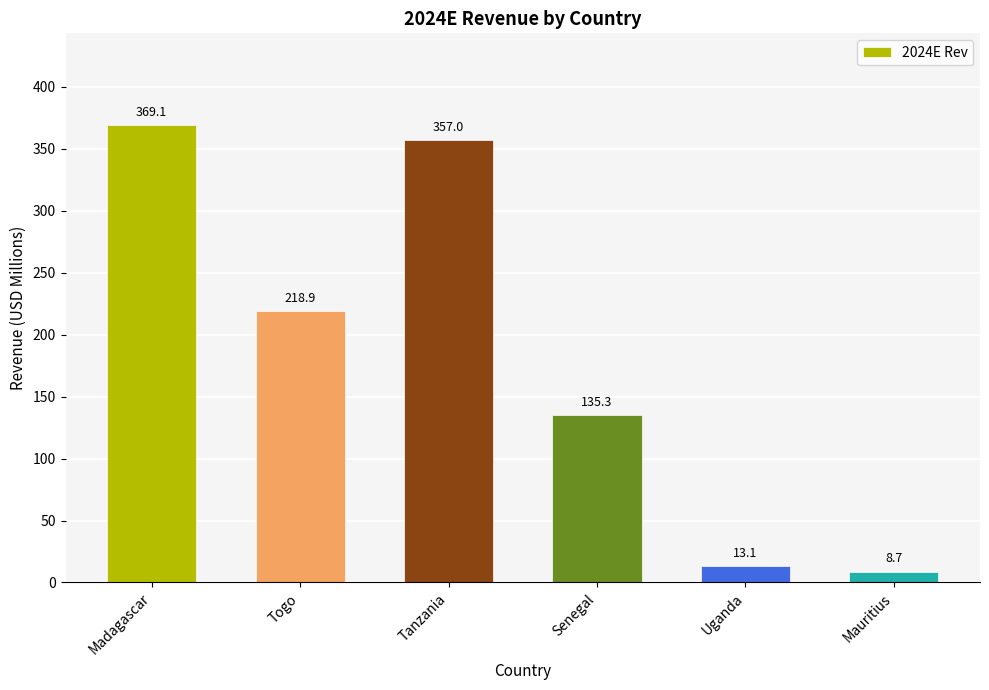

What is the smallest value displayed?

8.7